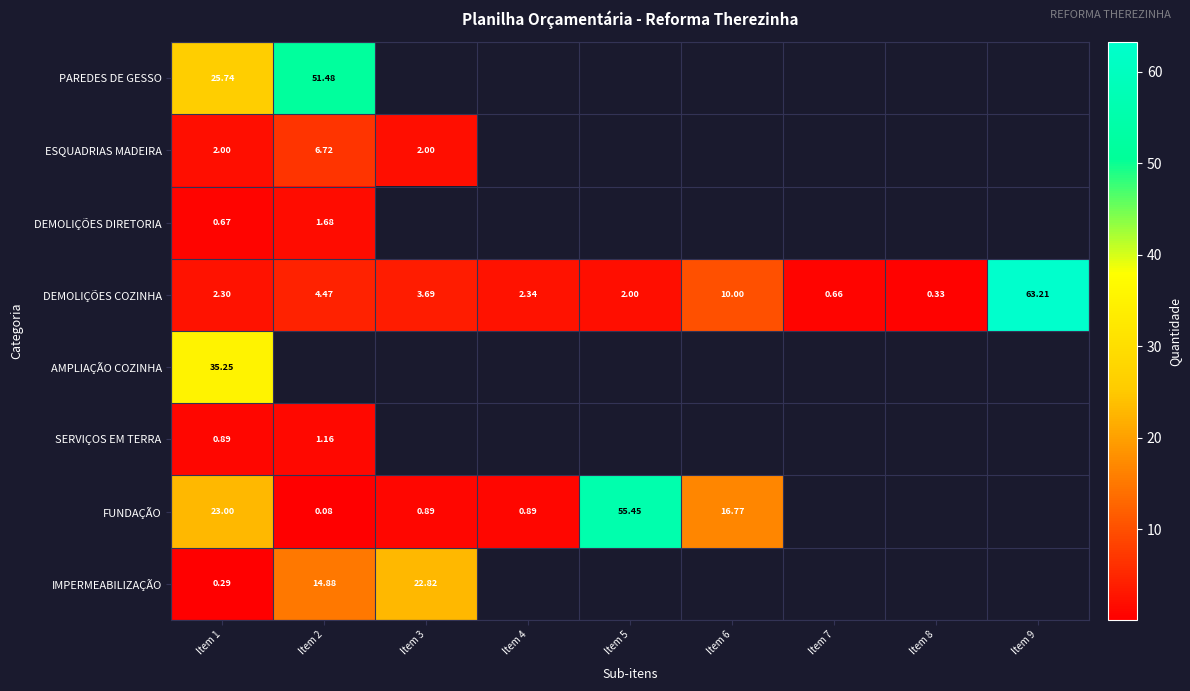

What is the greatest value displayed?

63.2